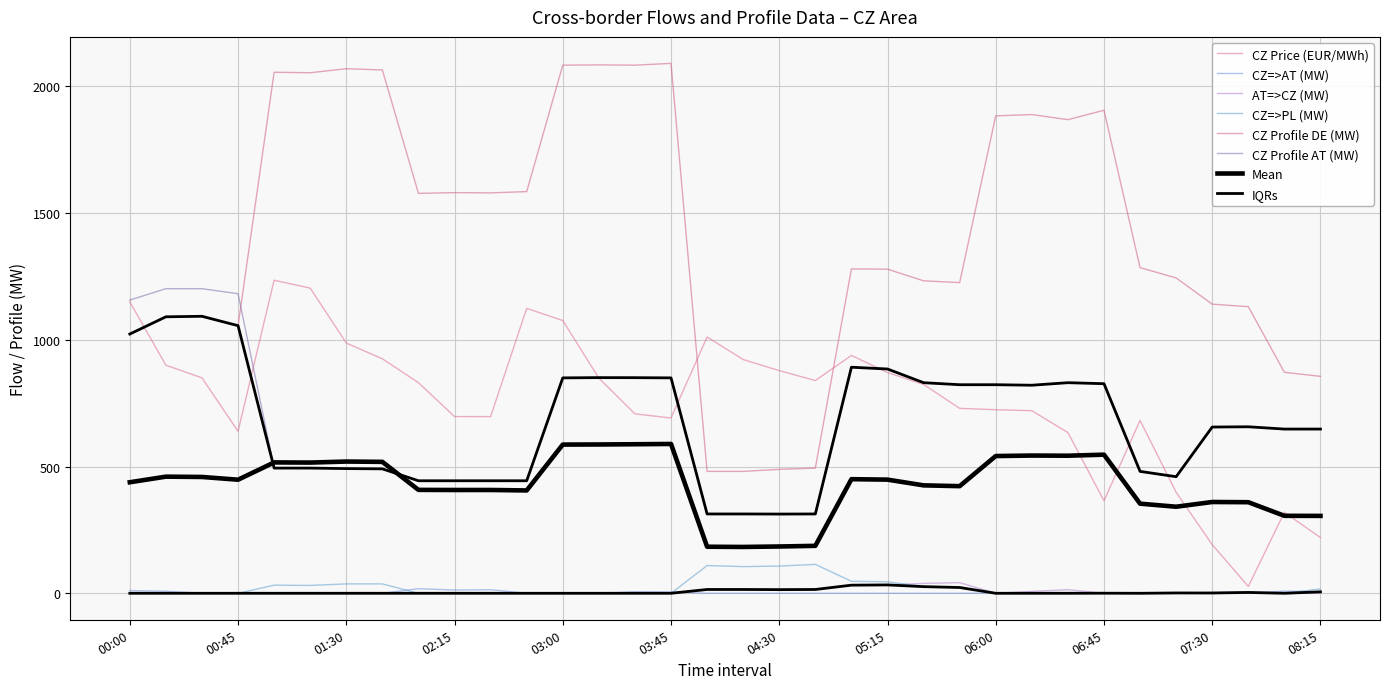

Which series has the largest total across all categories?

CZ Profile DE (MW)